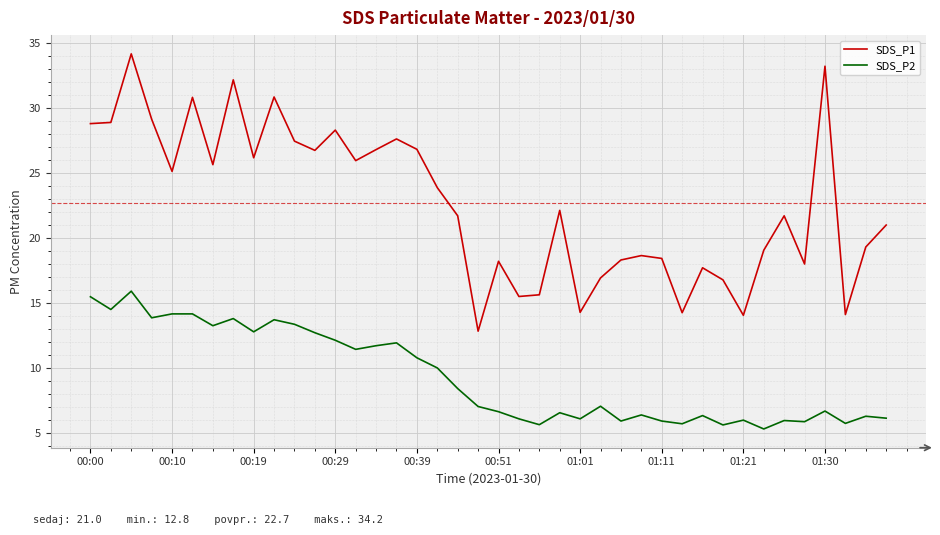

True or false: SDS_P2 and SDS_P1 intersect in this chart.

False